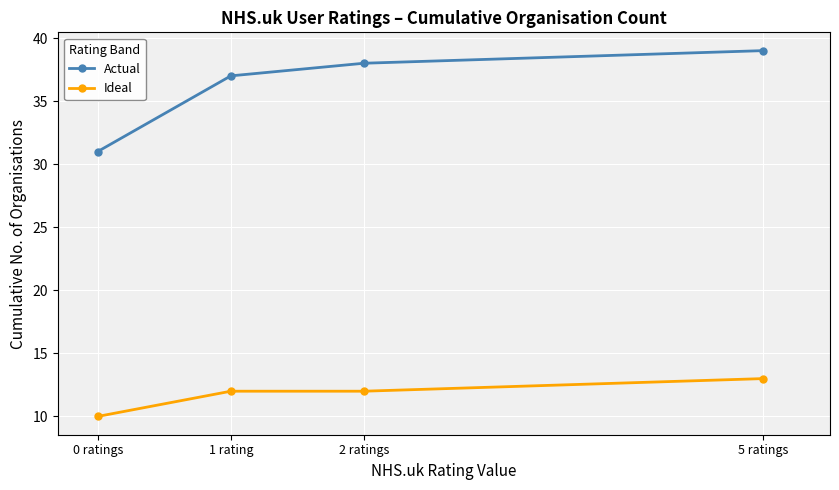

What is the label of the 4th point from the right?

0 ratings